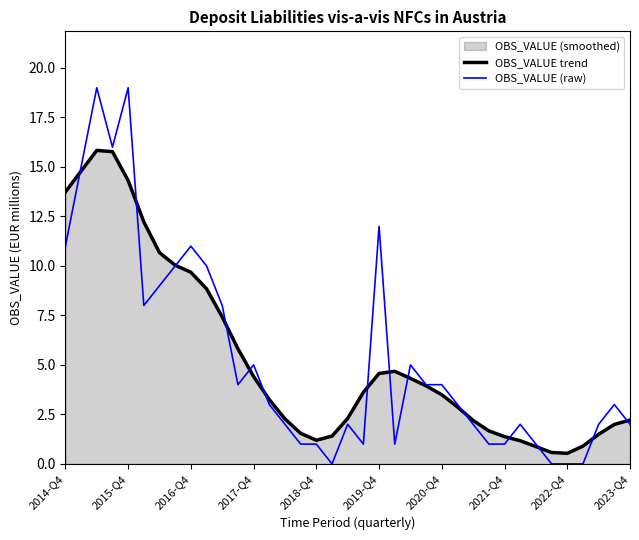

At 2023-Q4, list the series in order from largest to smallest.

OBS_VALUE trend, OBS_VALUE (raw)